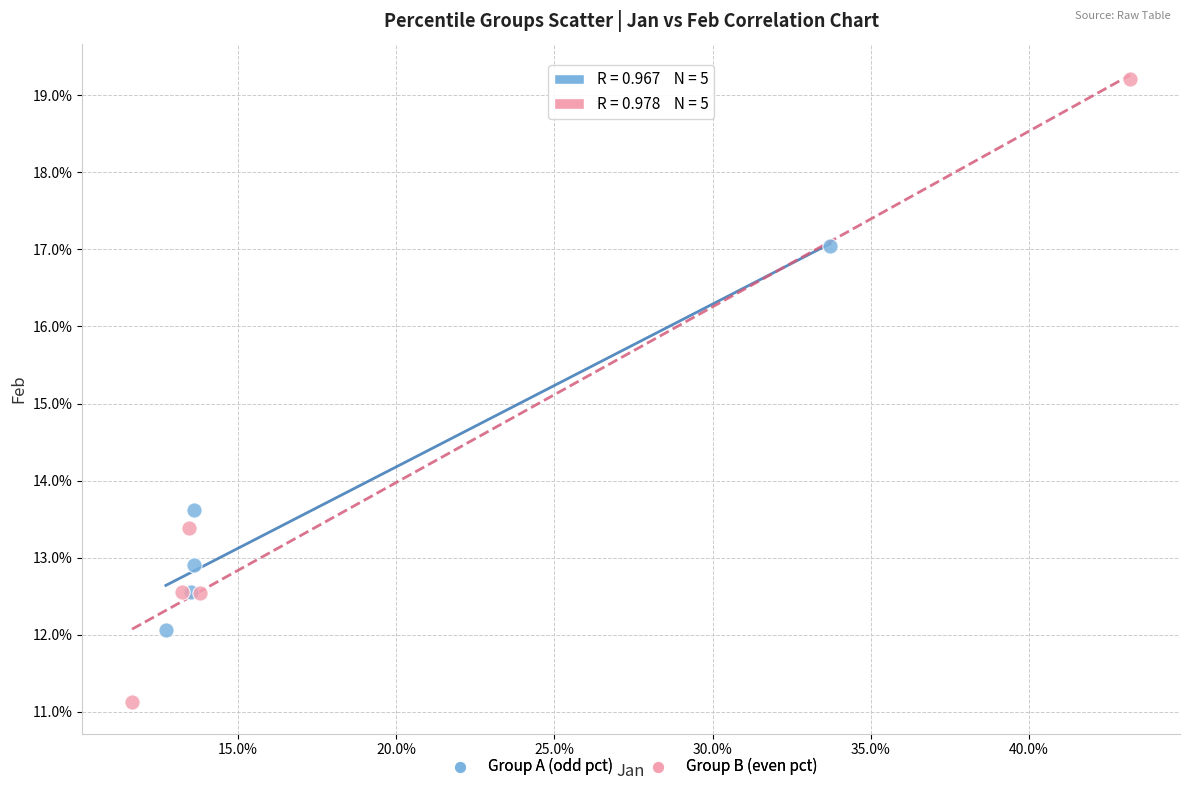

What are all the series names shown in the legend?

Group A (odd pct), Group B (even pct)